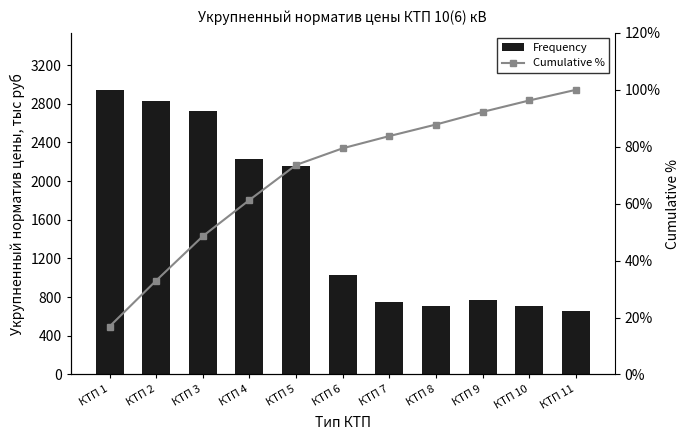

Which has a higher value, КТП 8 or КТП 6?

КТП 6